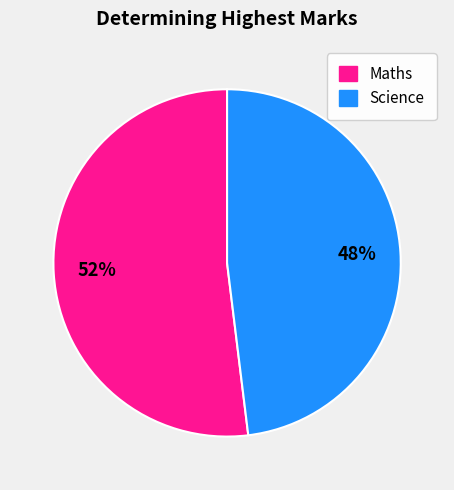

Does any single category account for the majority?

Yes